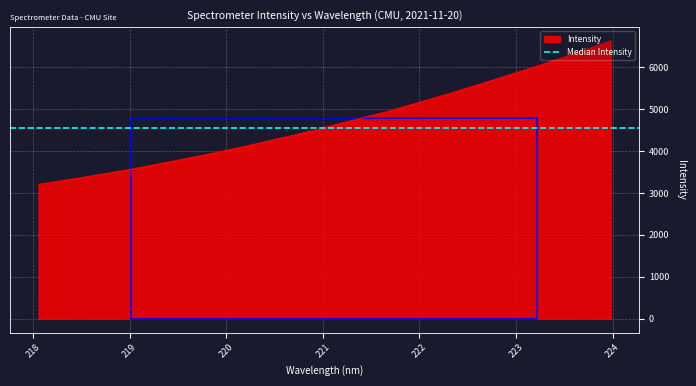

How many distinct data groups are displayed?

1